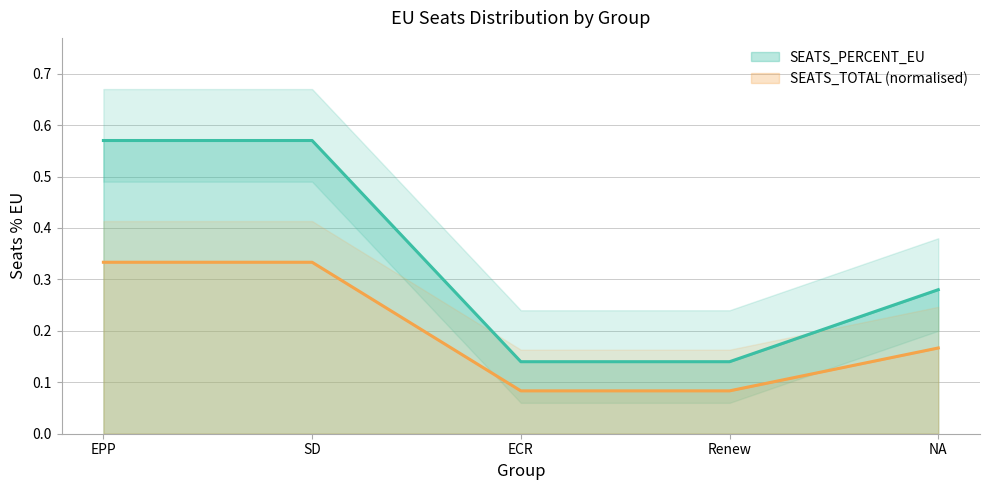

Between SD and Renew, which is larger?

SD